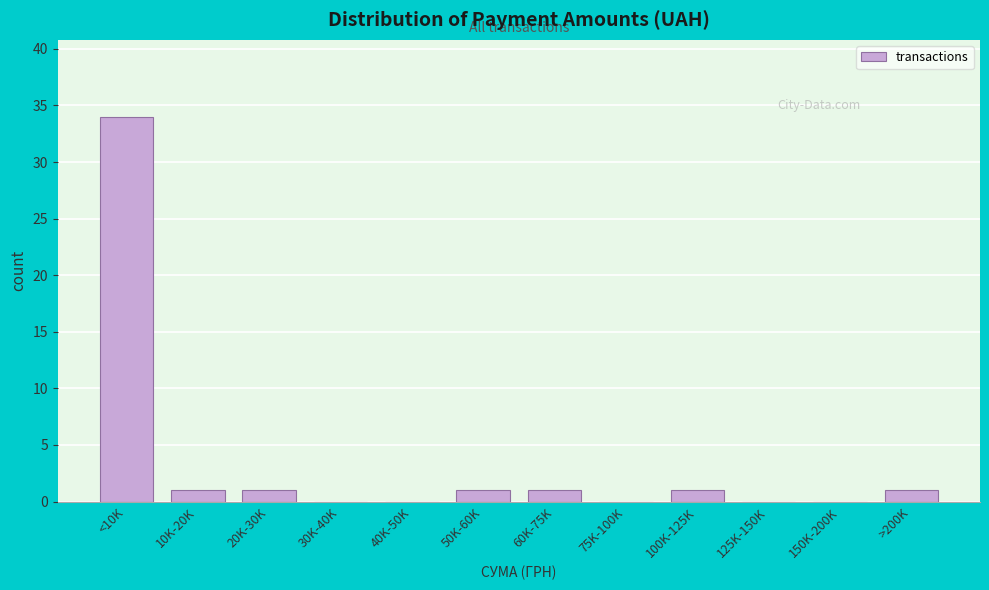

Reading left to right, what are all the values shown in this chart?

<10K=34	10K-20K=1	20K-30K=1	30K-40K=0	40K-50K=0	50K-60K=1	60K-75K=1	75K-100K=0	100K-125K=1	125K-150K=0	150K-200K=0	>200K=1